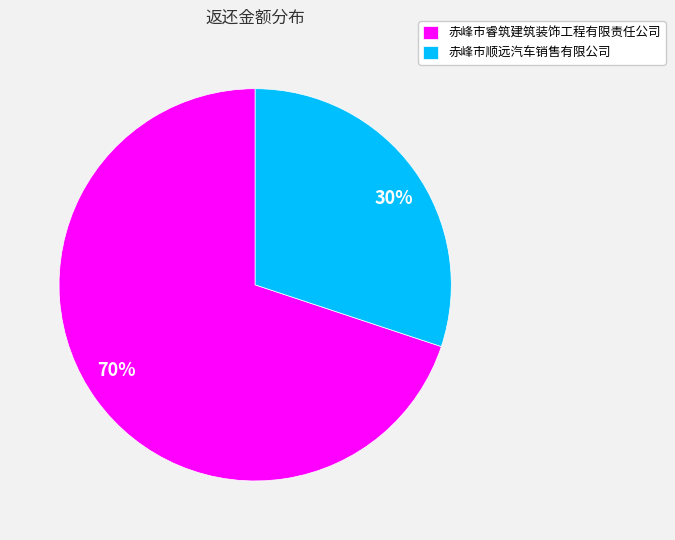

To the nearest percent, what is the combined percentage of 赤峰市顺远汽车销售有限公司 and 赤峰市睿筑建筑装饰工程有限责任公司?

100%